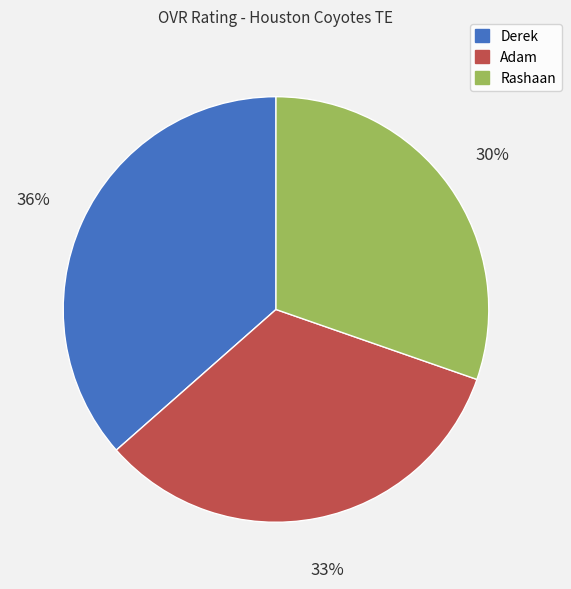

Which category has the smallest portion of the pie?

Rashaan